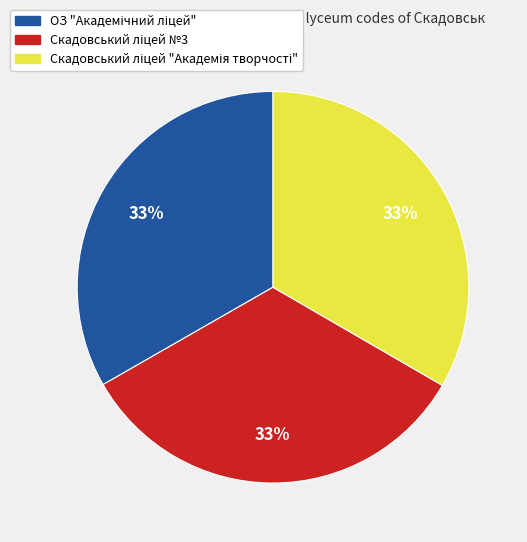

To the nearest percent, what is the average slice percentage?

33%